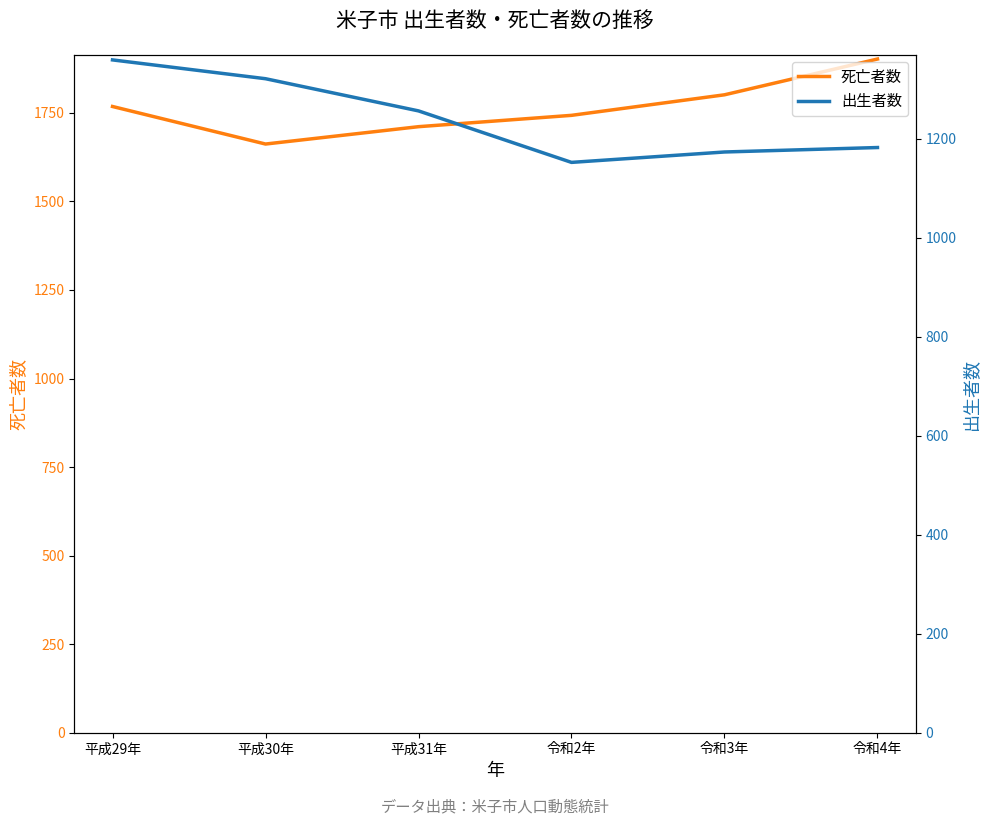

List the series in order of their peak value, highest first.

死亡者数, 出生者数